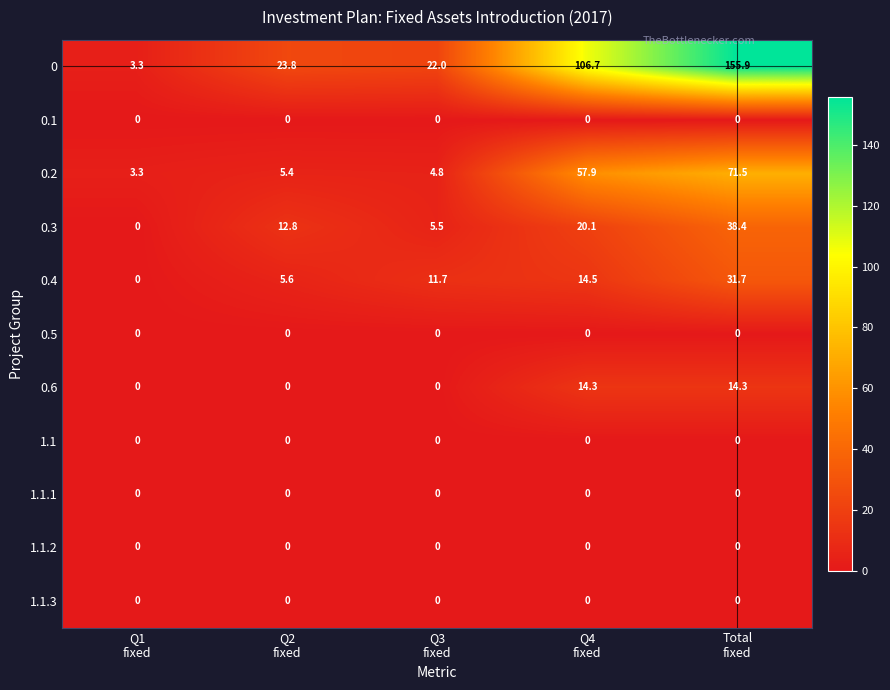

At which category does the chart reach its peak across all series?

Total
fixed